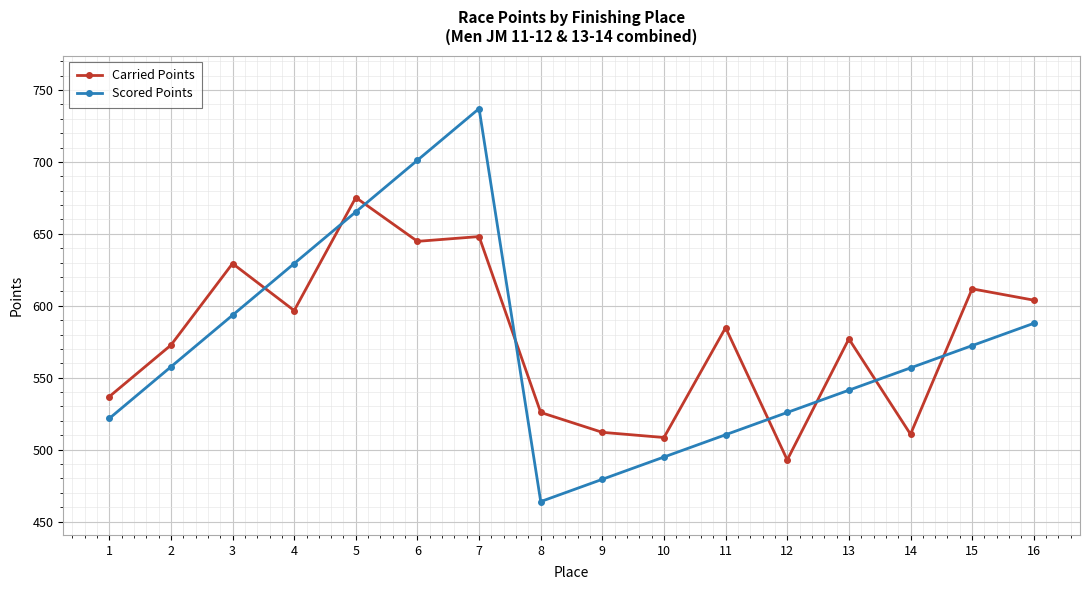

True or false: Scored Points and Carried Points intersect in this chart.

True